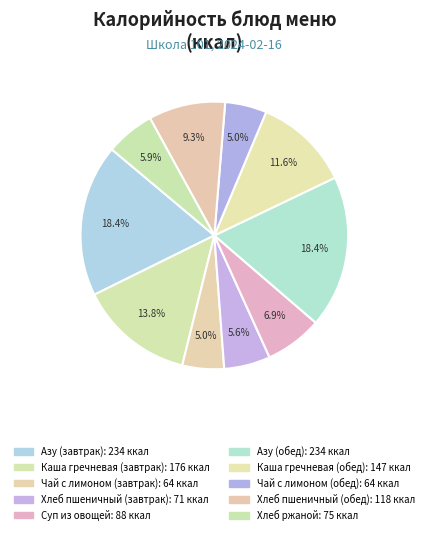

The Азу (обед) slice represents 27% of the pie. True or false?

False